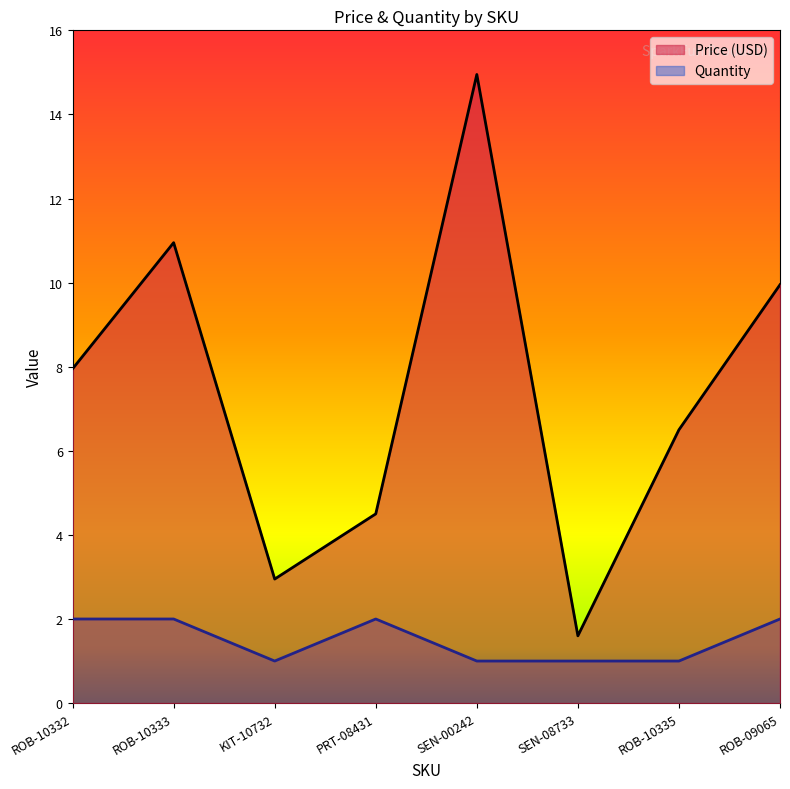

What is the smallest value displayed?

1.0